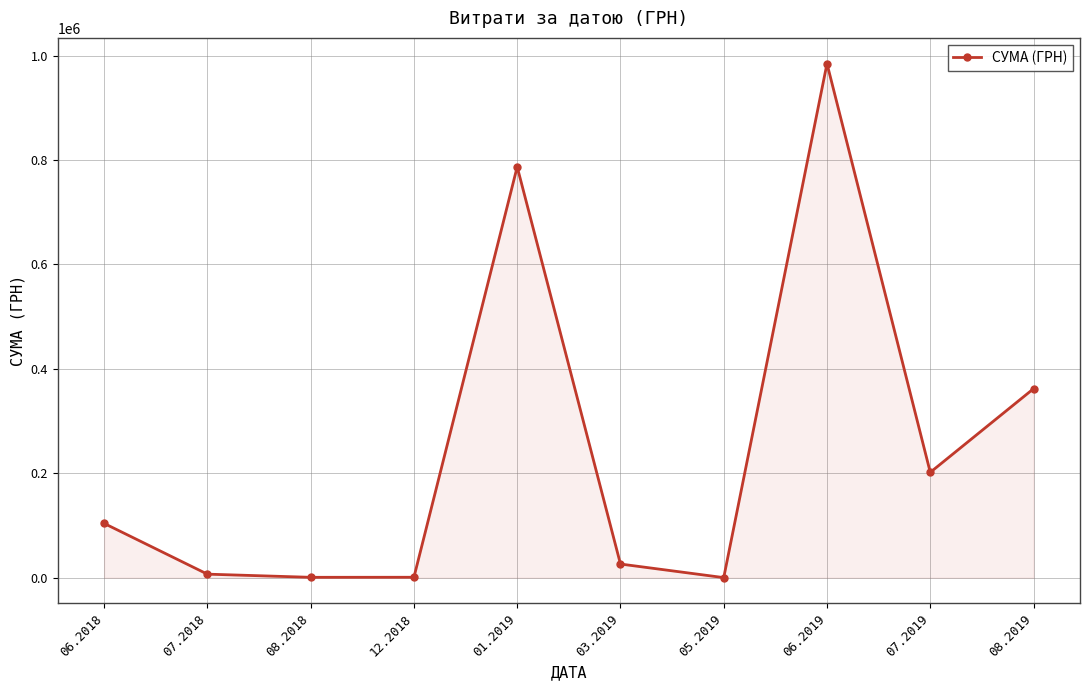

What is the sum of the values at 07.2018 and 01.2019?

793773.9